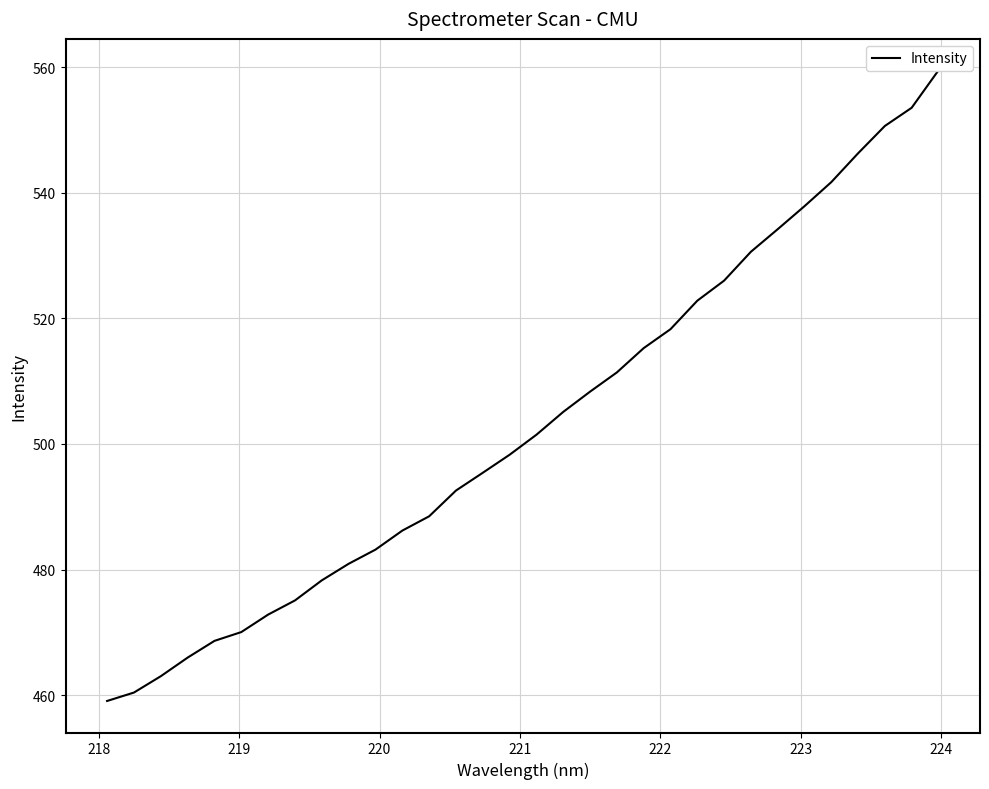

Reading right to left, transcribe all the data shown in this chart.

559.5	553.5	550.6	546.3	541.7	537.9	534.2	530.6	526.0	522.8	518.3	515.3	511.4	508.3	505.1	501.5	498.3	495.4	492.6	488.5	486.2	483.2	480.9	478.3	475.1	472.8	470.0	468.6	466.0	463.0	460.4	459.1